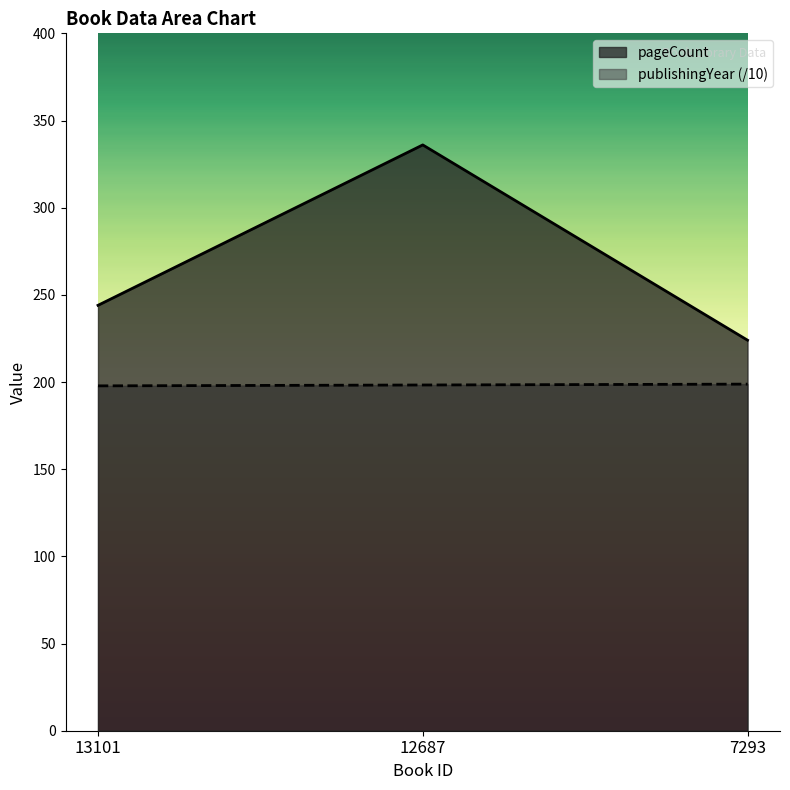

At which category is the sum across all series the highest?

12687